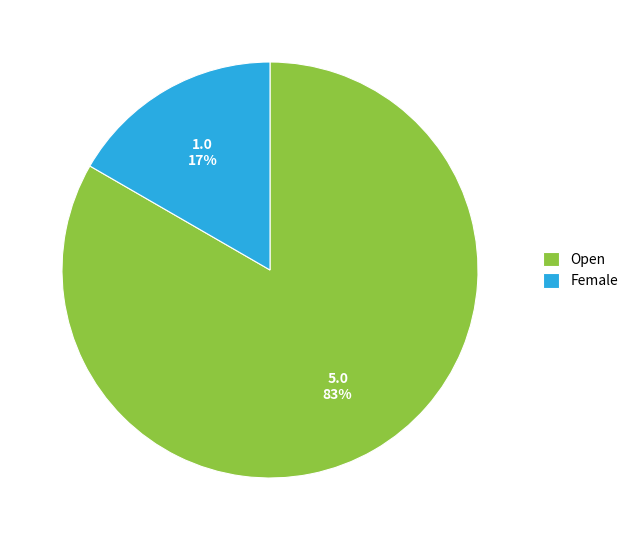

What percentage is the Open slice, to the nearest percent?

83%